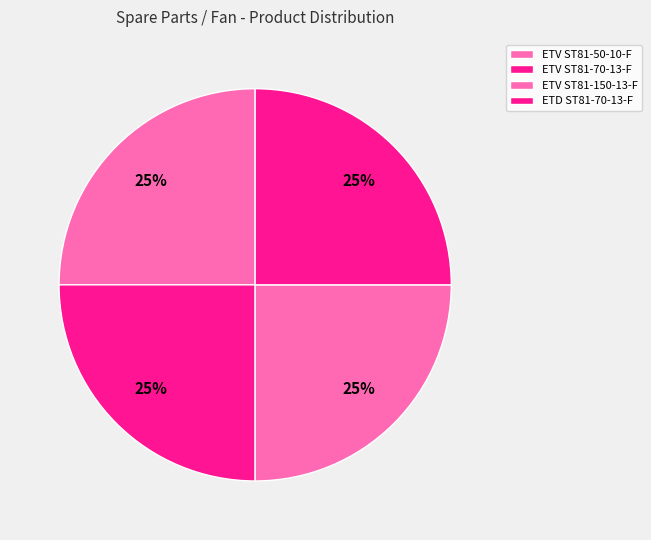

Count the number of slices in the pie.

4